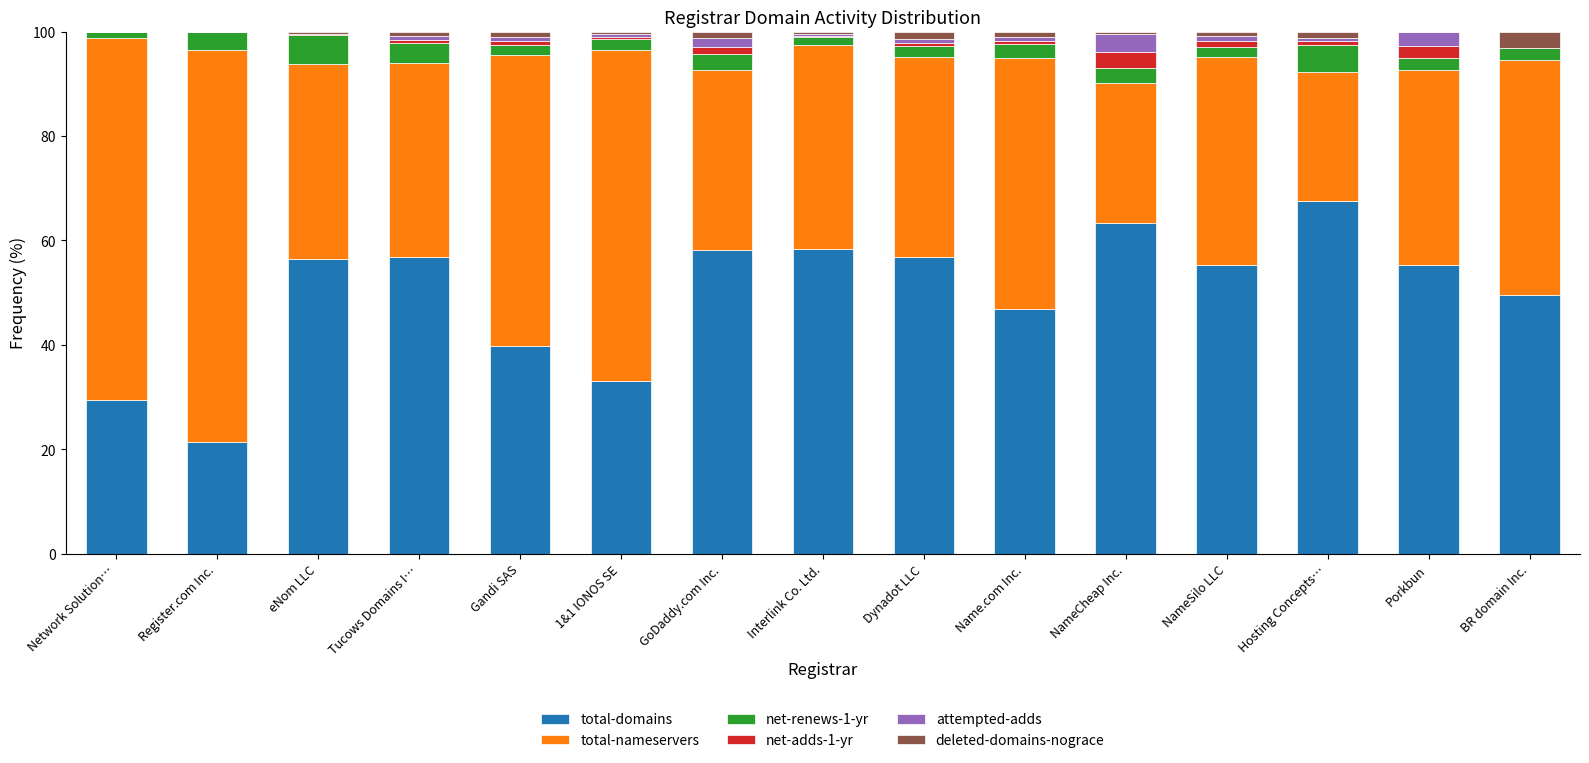

The value of total-domains at Name.com Inc. is 46.8. True or false?

True